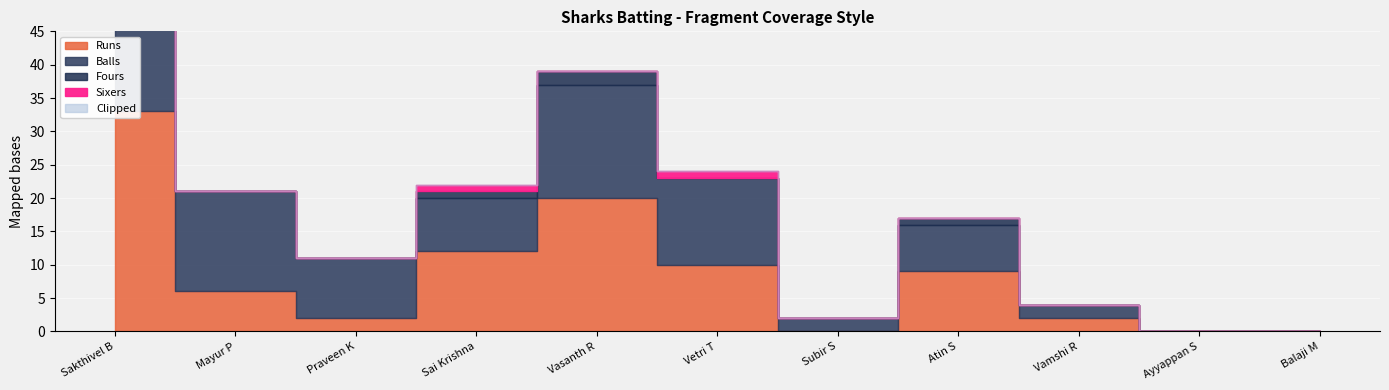

At which label does Fours reach its minimum?

Mayur P